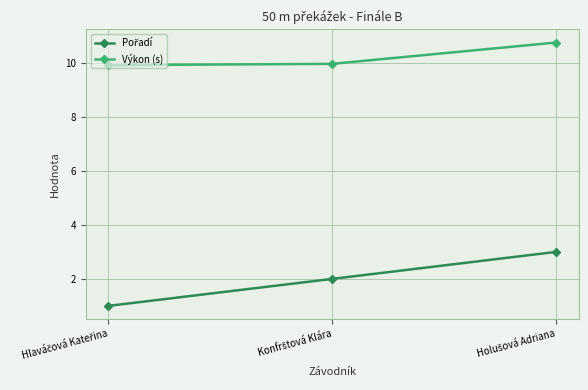

What is the minimum value shown in the chart?

1.0